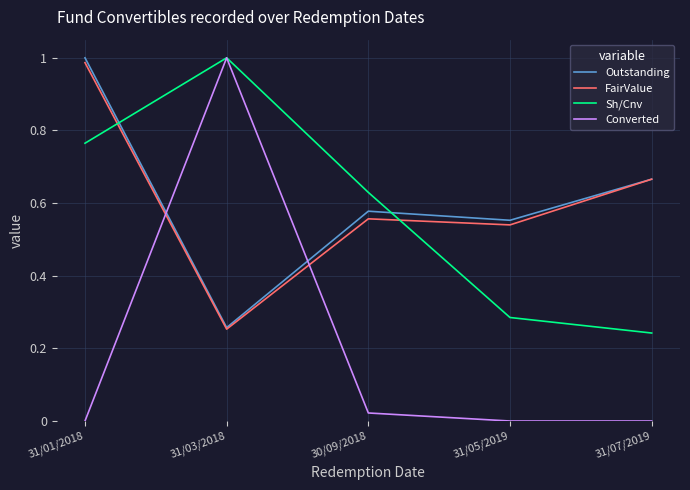

What is the difference between the FairValue values at 30/09/2018 and 31/07/2019?

0.1